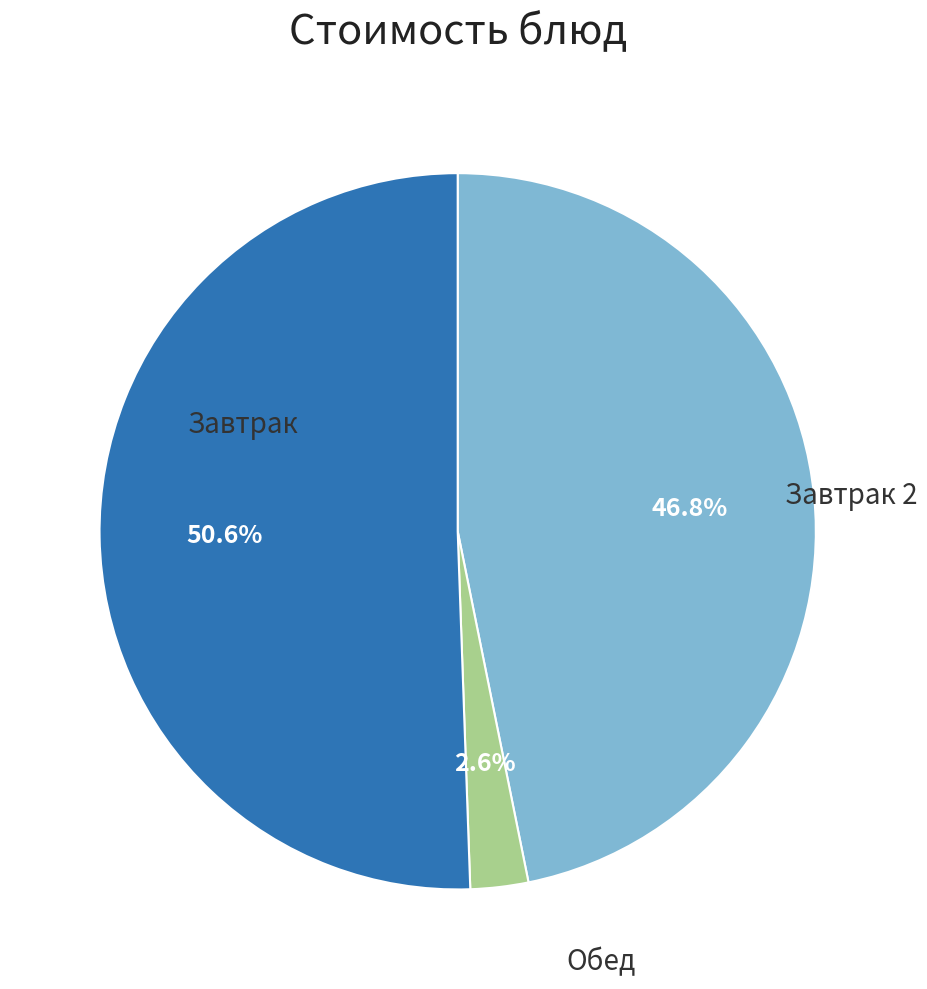

Is there a majority slice in this chart?

Yes